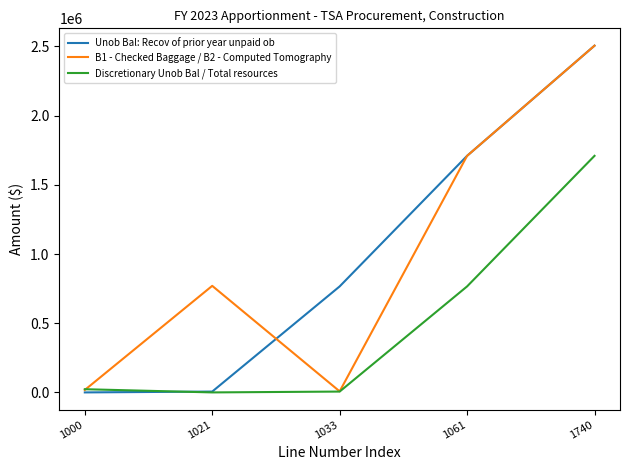

What is the approximate value of Discretionary Unob Bal / Total resources at 1000, to the nearest 50?

23350